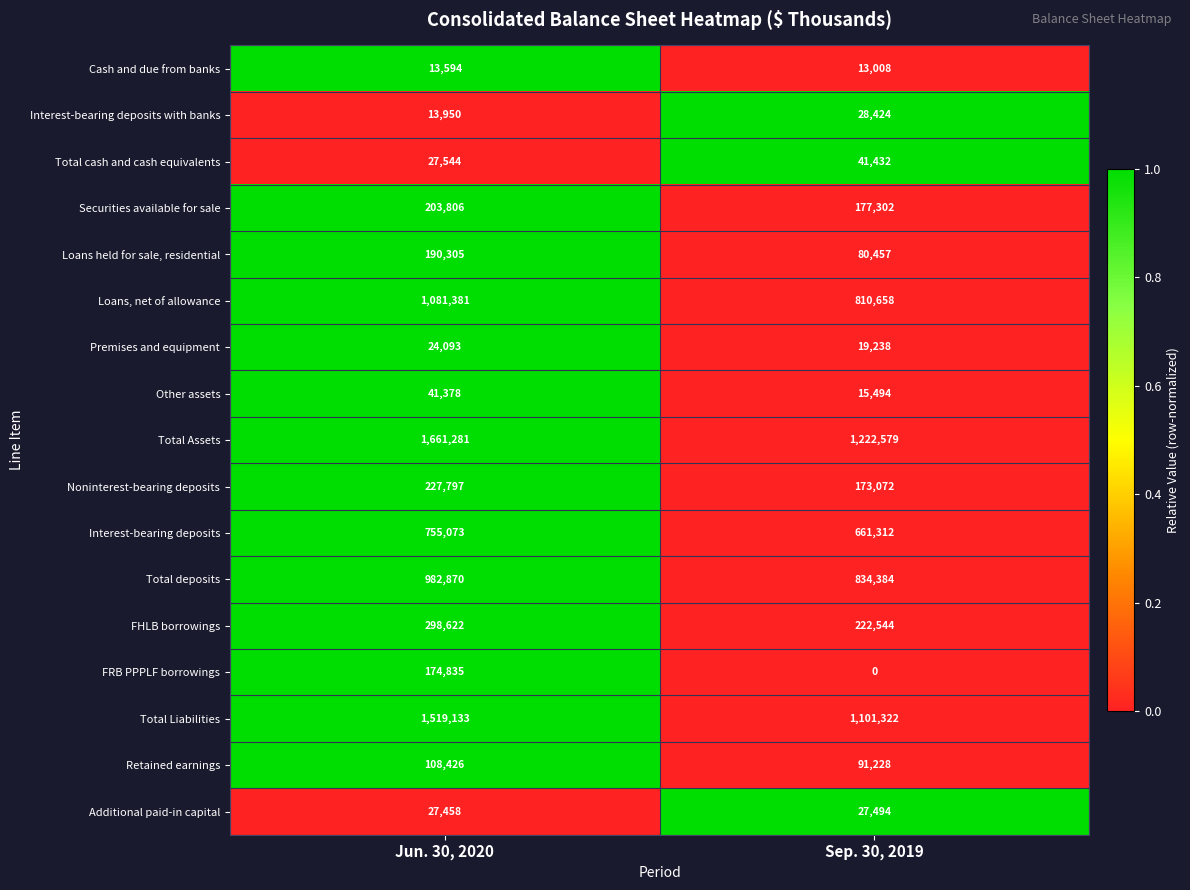

Between Jun. 30, 2020 and Sep. 30, 2019, which series saw the biggest shift?

Total Assets